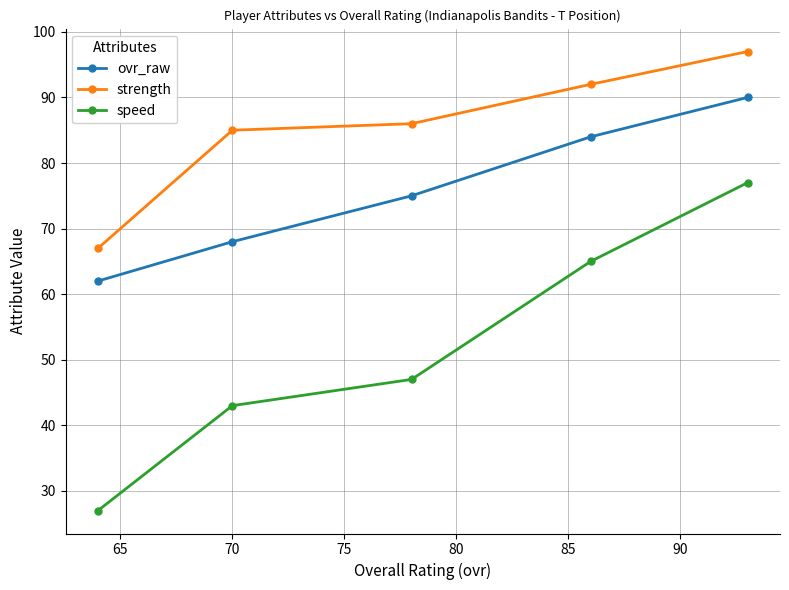

What is the greatest value displayed?

97